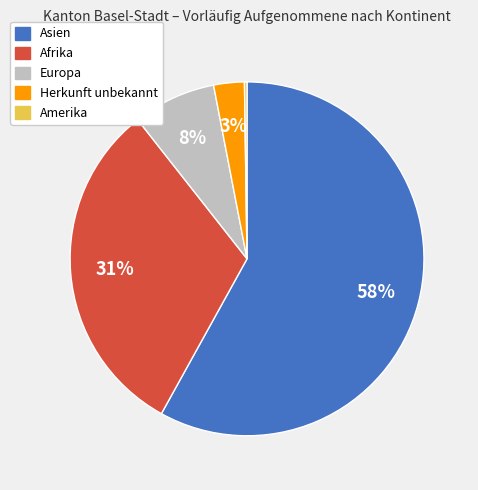

Is there a majority slice in this chart?

Yes